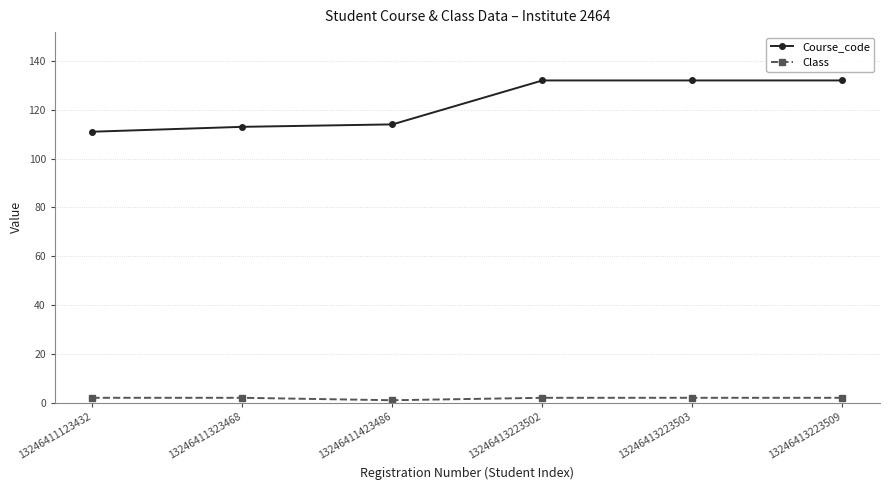

What is the difference between the Class values at 13246411423486 and 13246413223502?

1